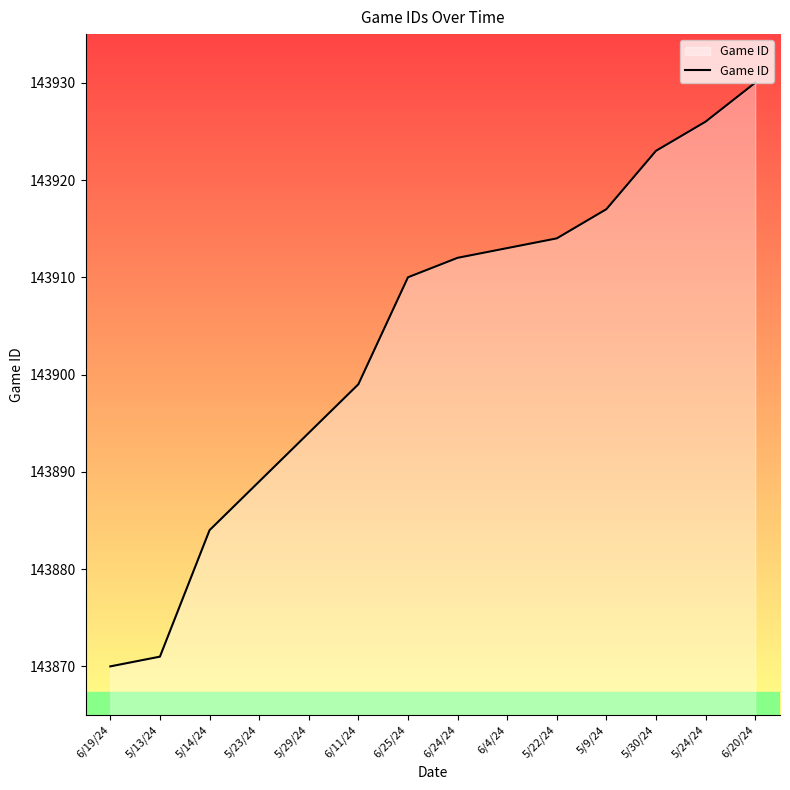

Read the value at 5/14/24.

143884